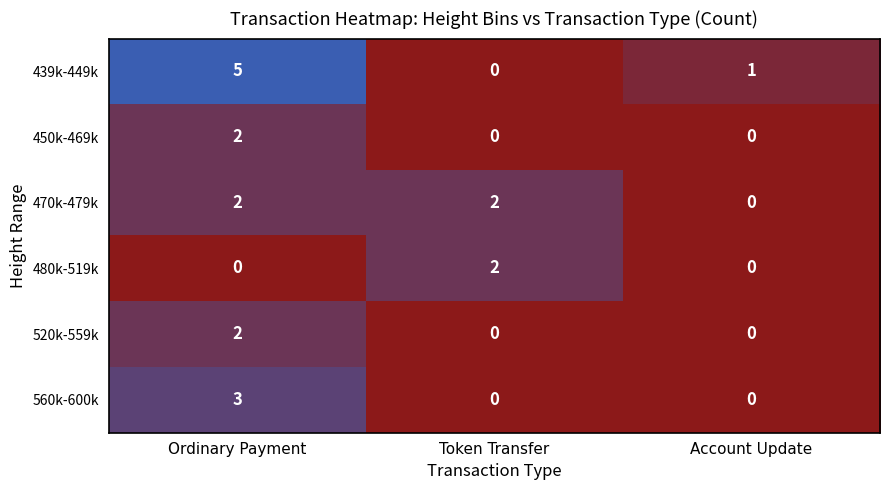

What is the sum of all 470k-479k values?

4